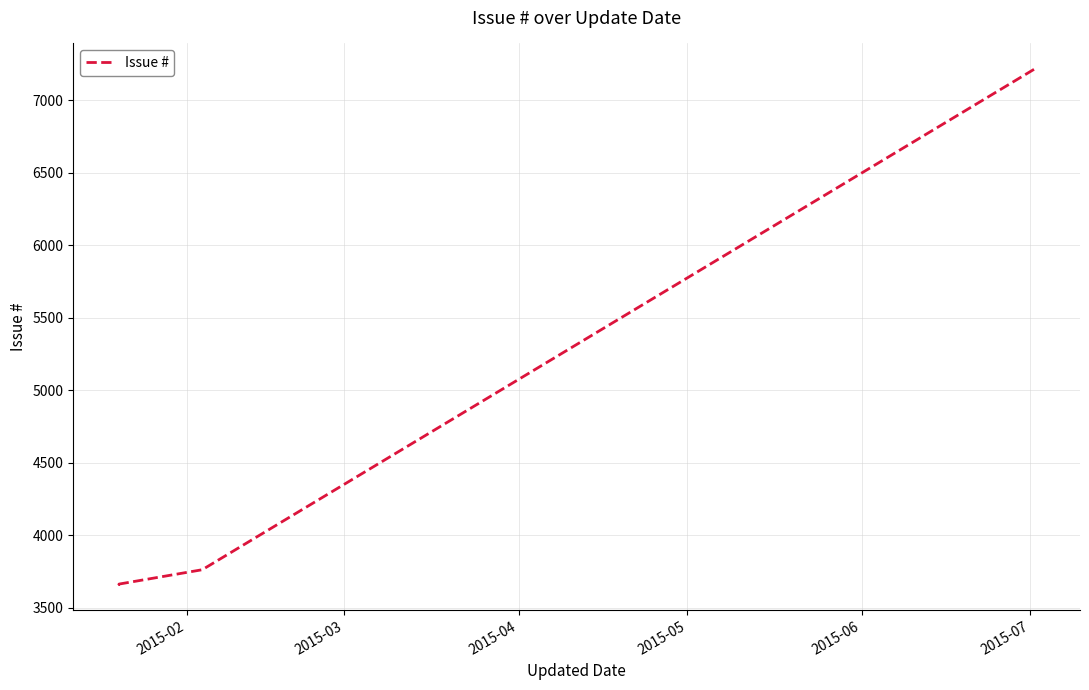

What is the greatest value displayed?

7214